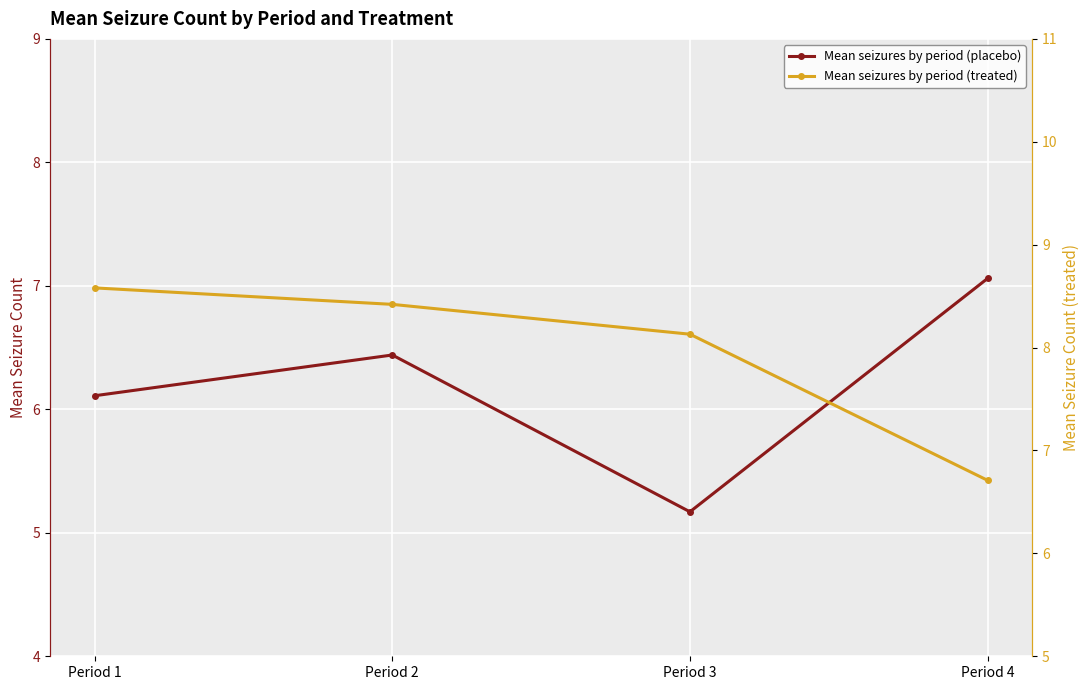

What is the lowest value of the Mean seizures by period (placebo) series?

5.2